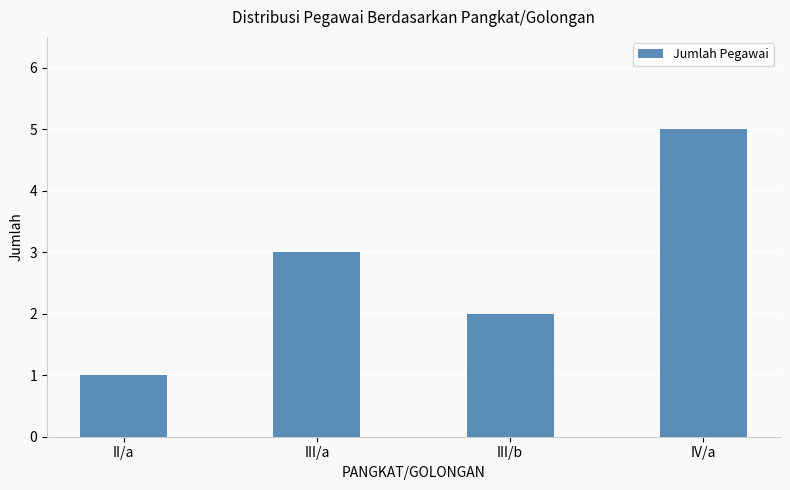

True or false: the data shows 3 at III/a.

True